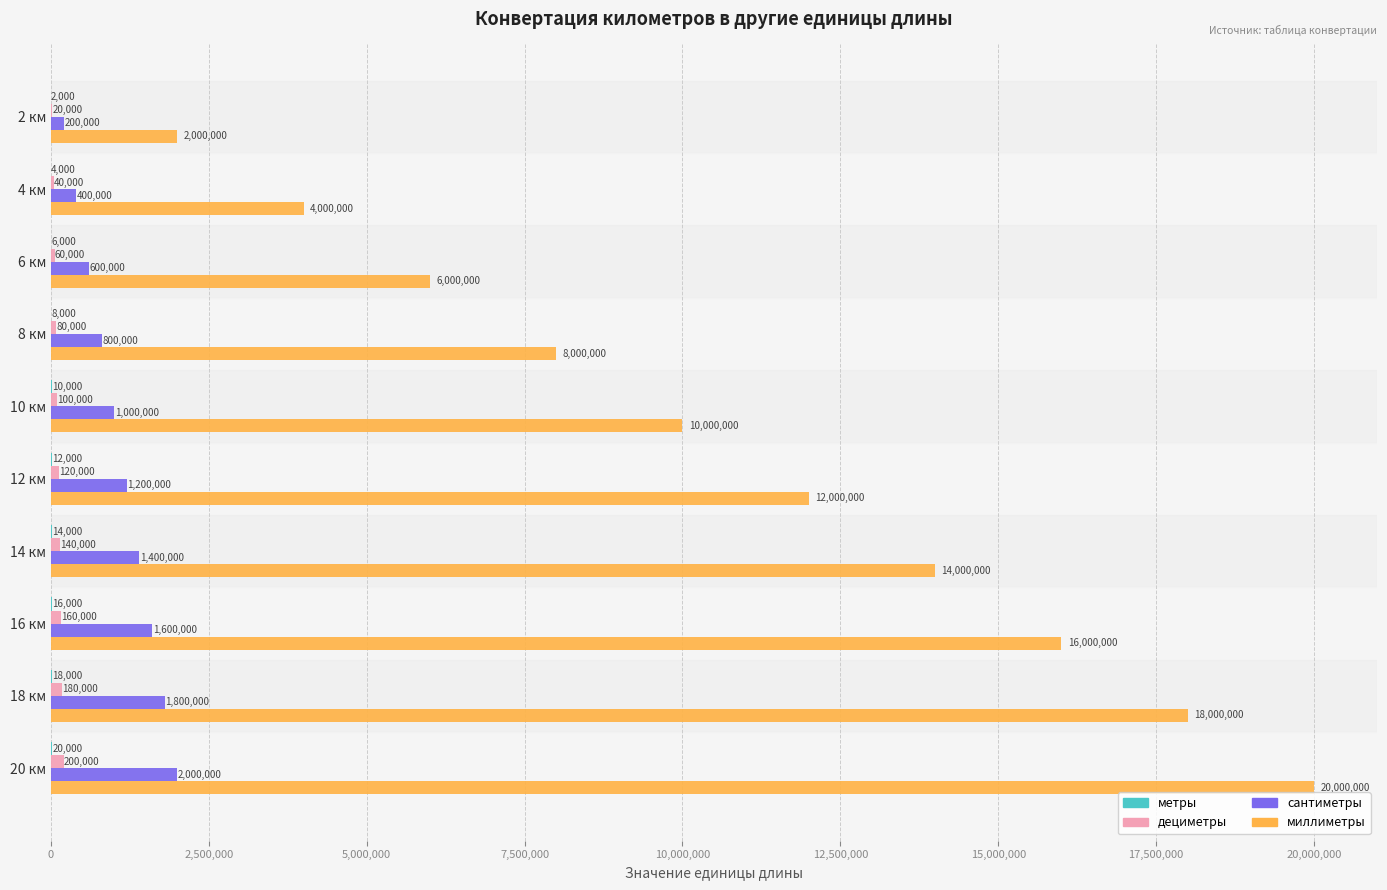

At which category is the sum across all series the highest?

20 км